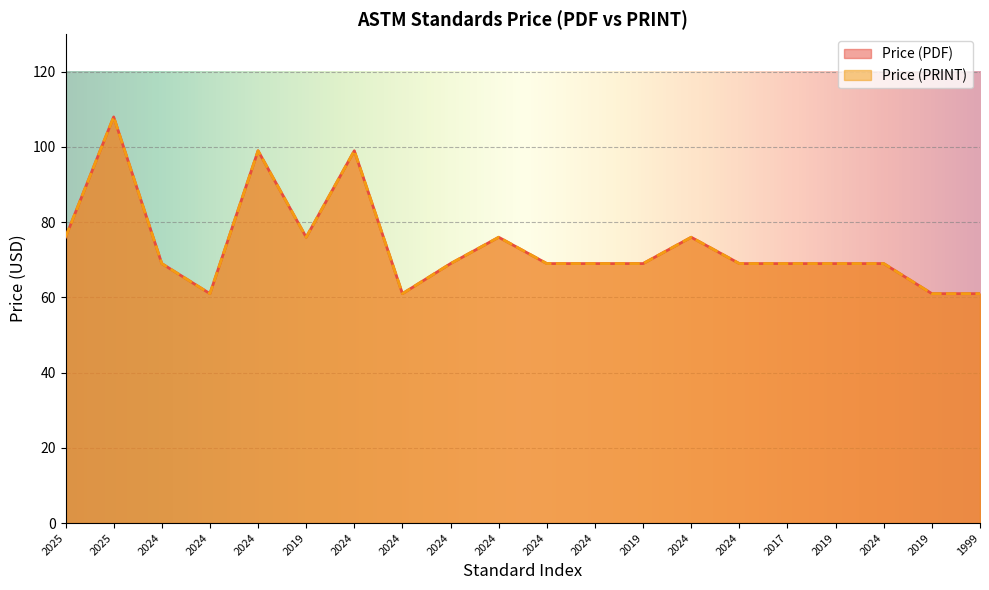

List the labels in order of Price (PRINT) value, smallest first.

2024, 2024, 2019, 1999, 2024, 2024, 2024, 2024, 2019, 2024, 2017, 2019, 2024, 2025, 2019, 2024, 2024, 2024, 2024, 2025